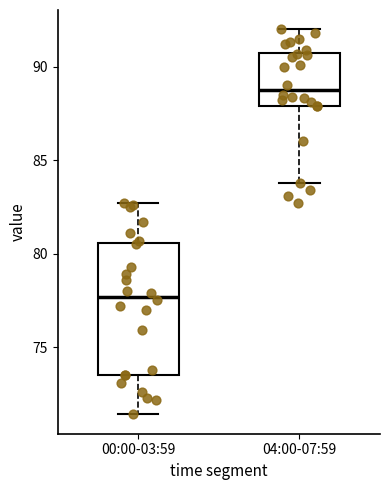

Comparing the boxes themselves (not the whiskers), which one is the tallest?

00:00-03:59